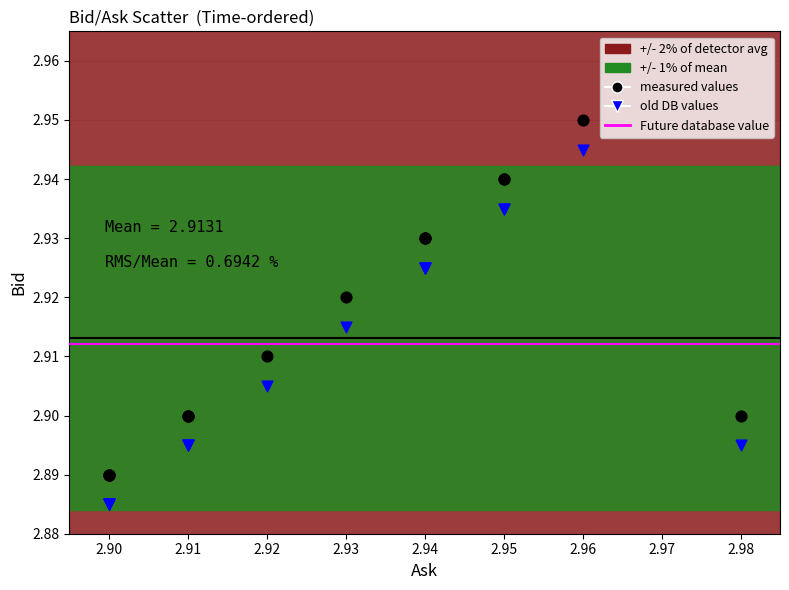

Which series reaches the maximum Y coordinate?

measured values